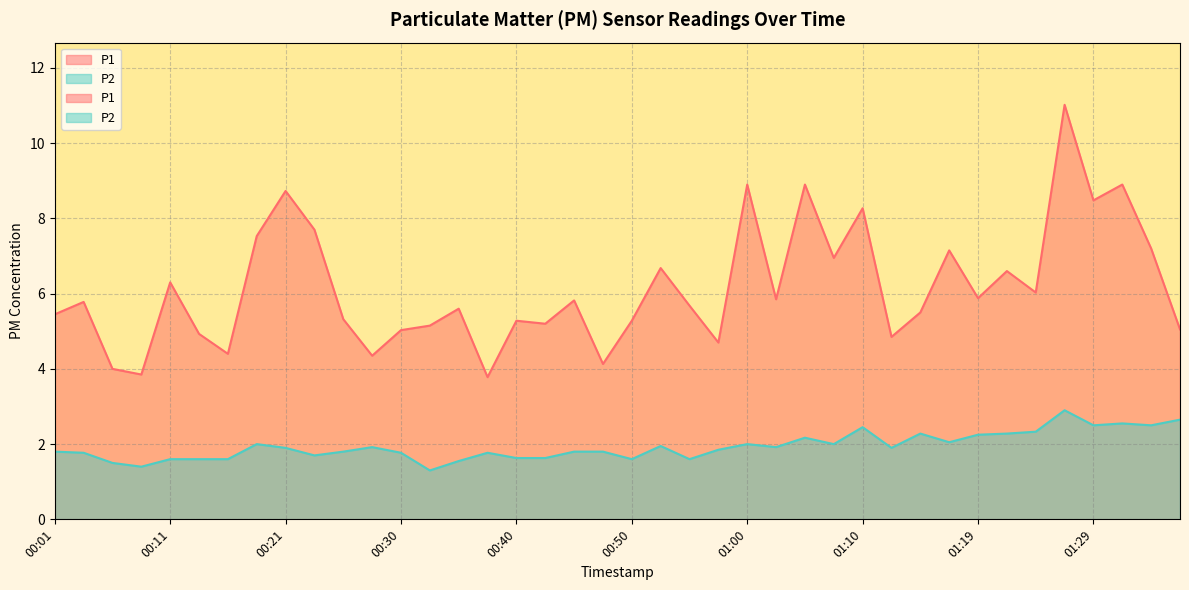

True or false: P2 and P1 intersect in this chart.

False